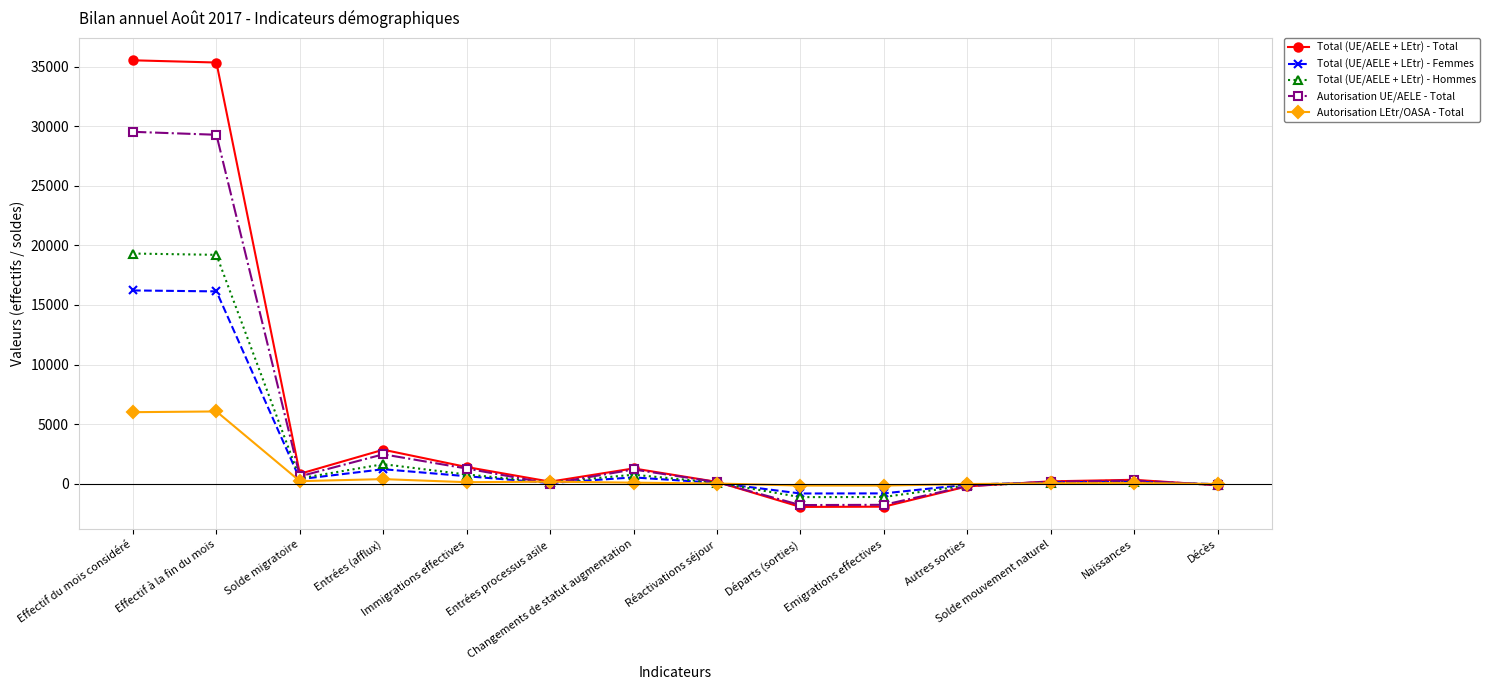

What is the maximum value shown in the chart?

35525